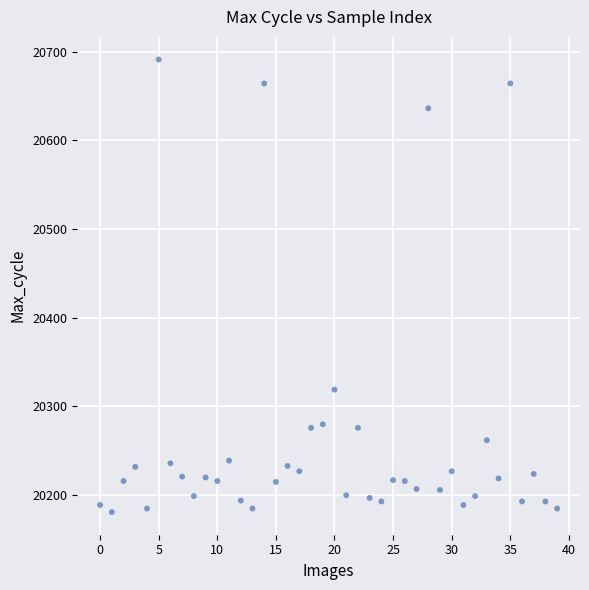

What Y value in the scatter plot is closest to 20436?

20319